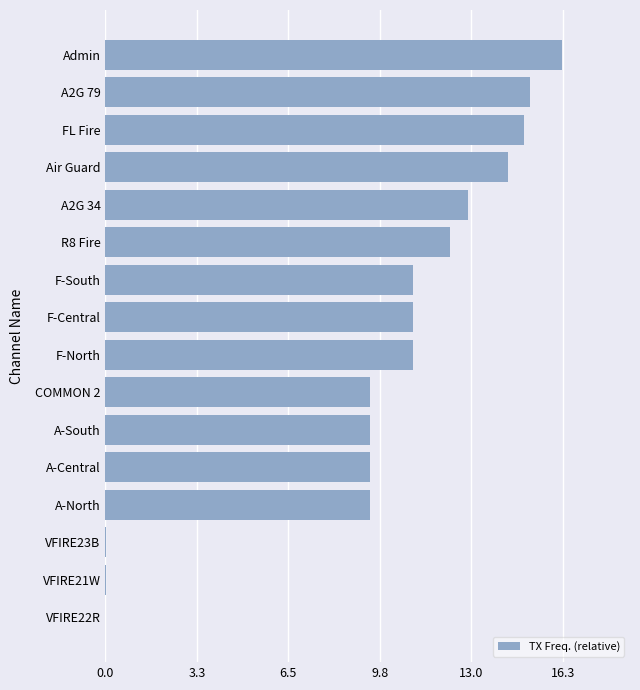

At which category does the chart reach its peak across all series?

Admin